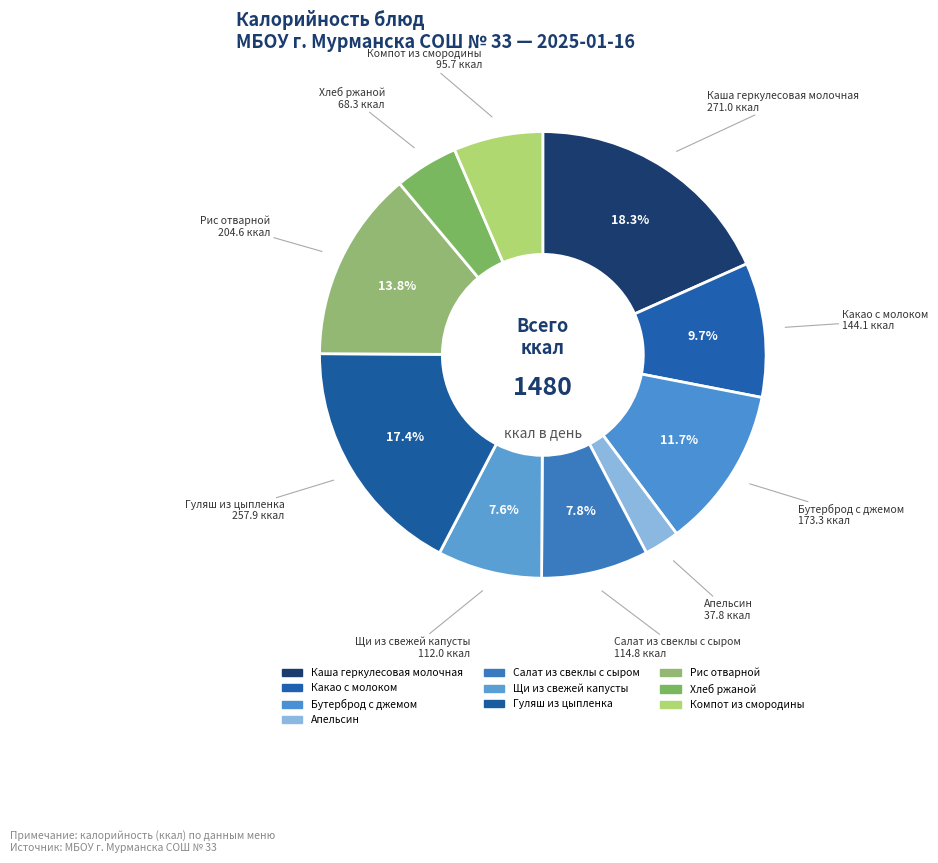

How many slices are in this pie chart?

10